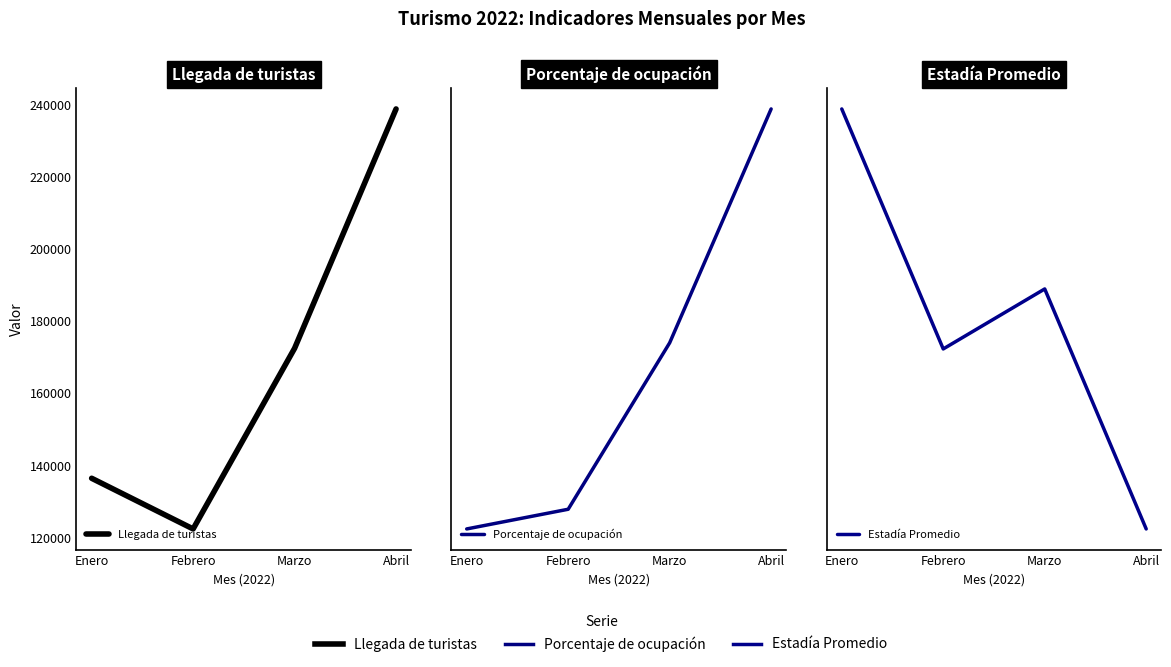

True or false: Porcentaje de ocupación has a value of 19.4 at Enero.

False